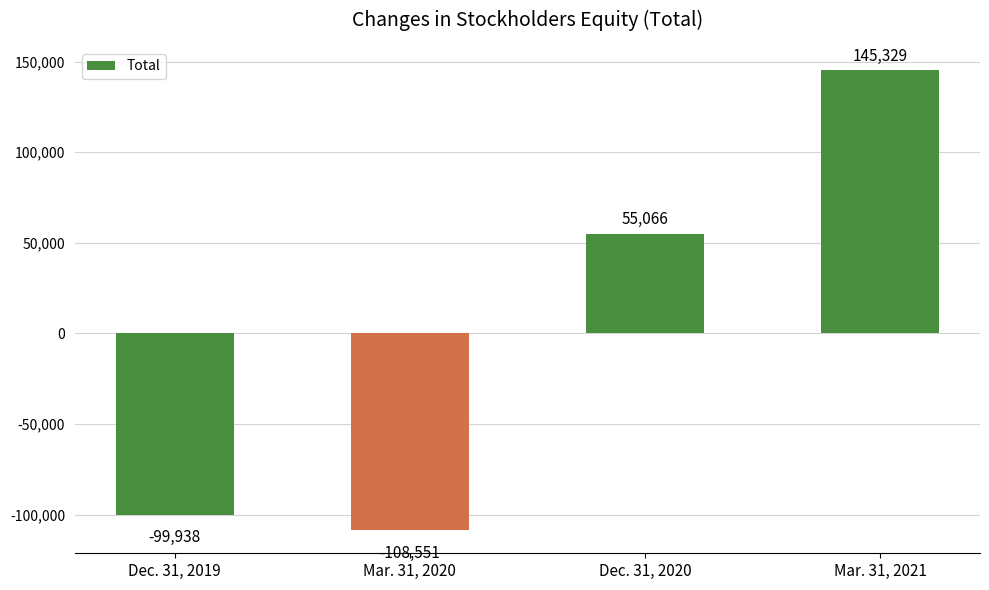

At which label is the value closest to 18389?

Dec. 31, 2020